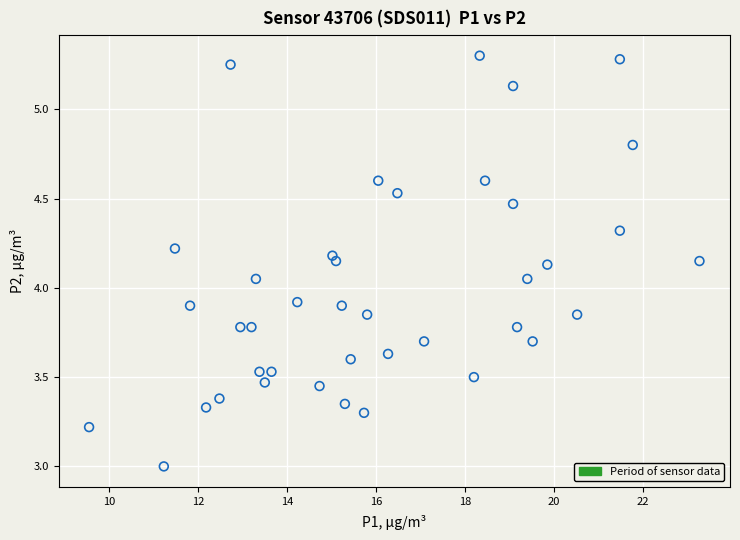

What is the range of X values (max minus min)?

13.7